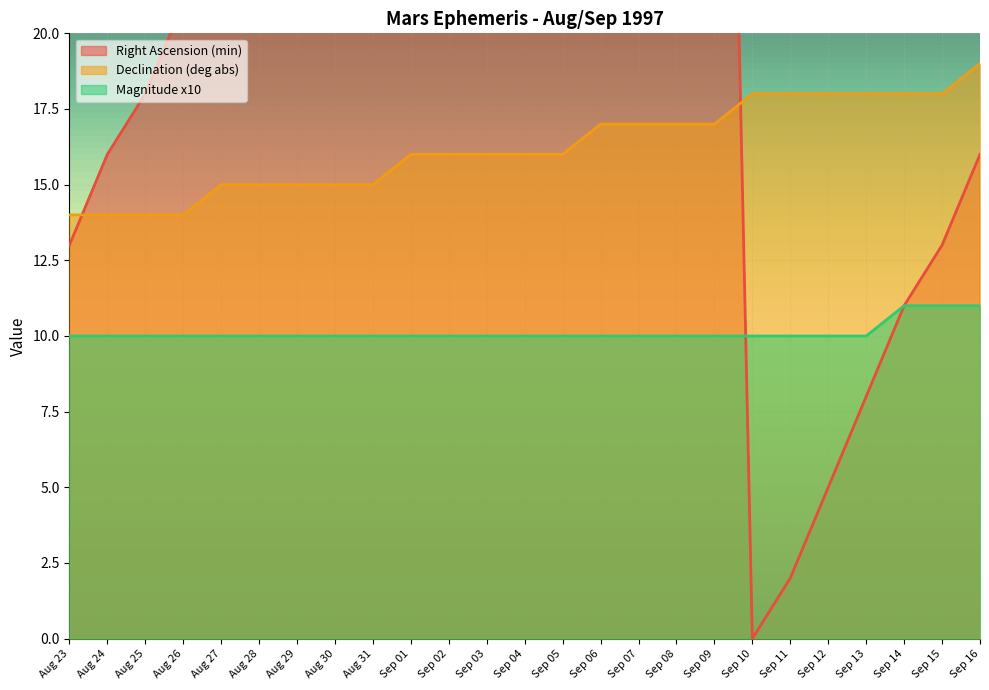

True or false: Right Ascension (min) has more than 0 interior local peaks.

True